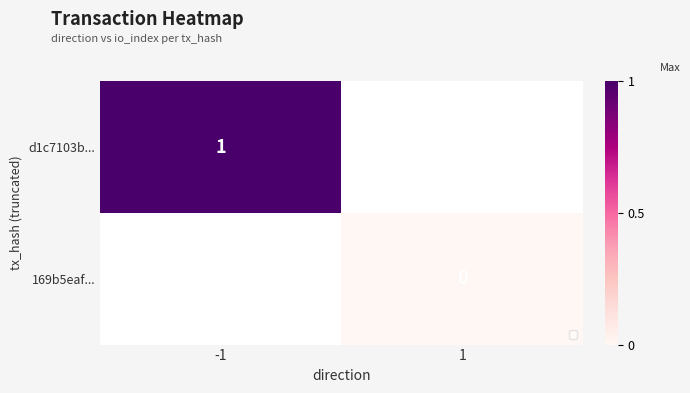

The d1c7103b... series shows 0 at -1. True or false?

False